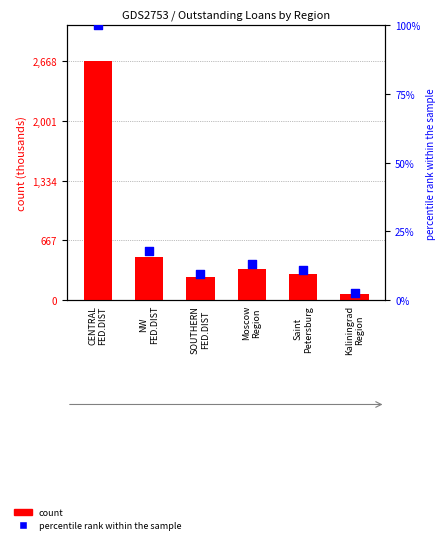

Is the value of count at Moscow
Region greater than the value of percentile rank within the sample at CENTRAL
FED.DIST?

Yes